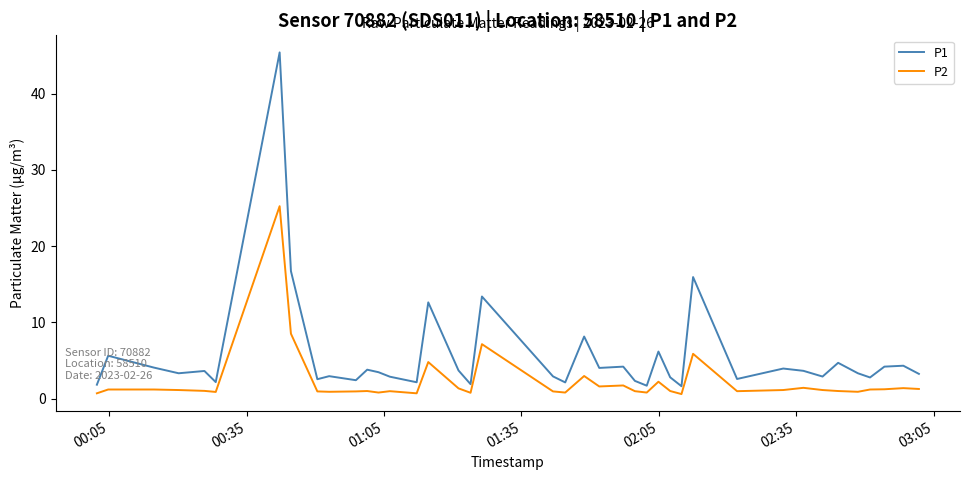

Is this an area chart (filled region under the line)?

No